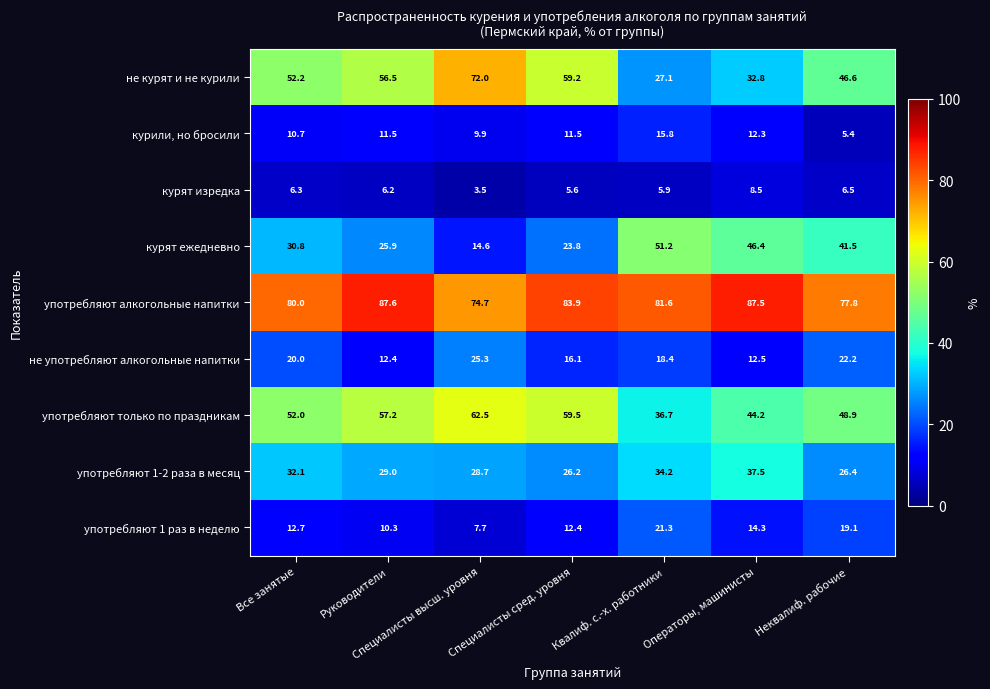

What is the greatest value displayed?

87.6